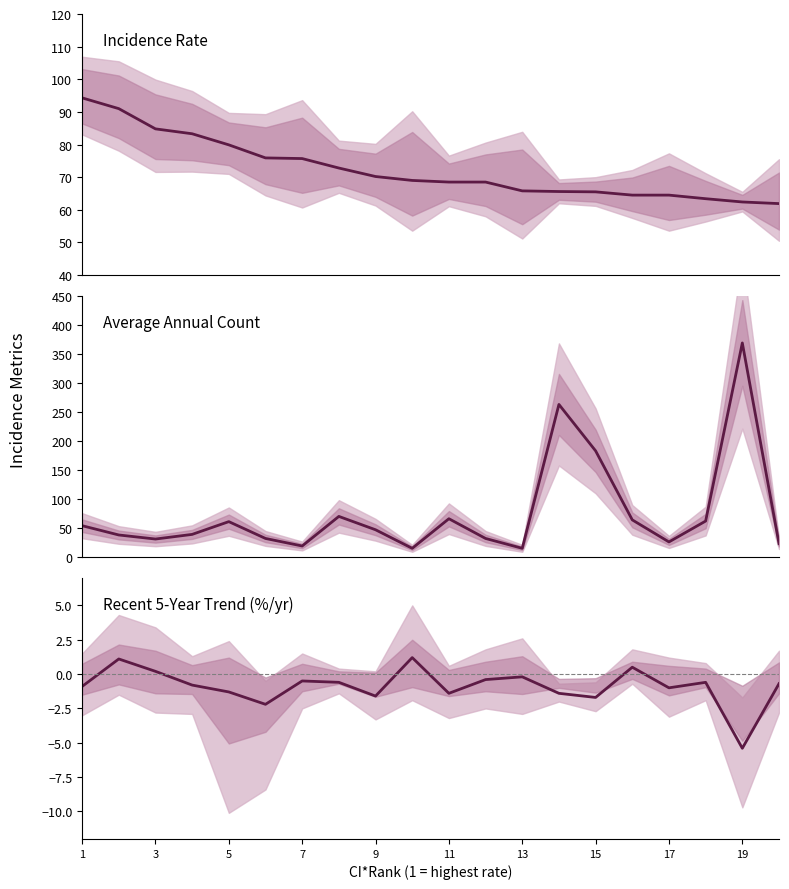

What is the value of the Recent 5-Yr Trend point at the 6th from the left?

-2.2